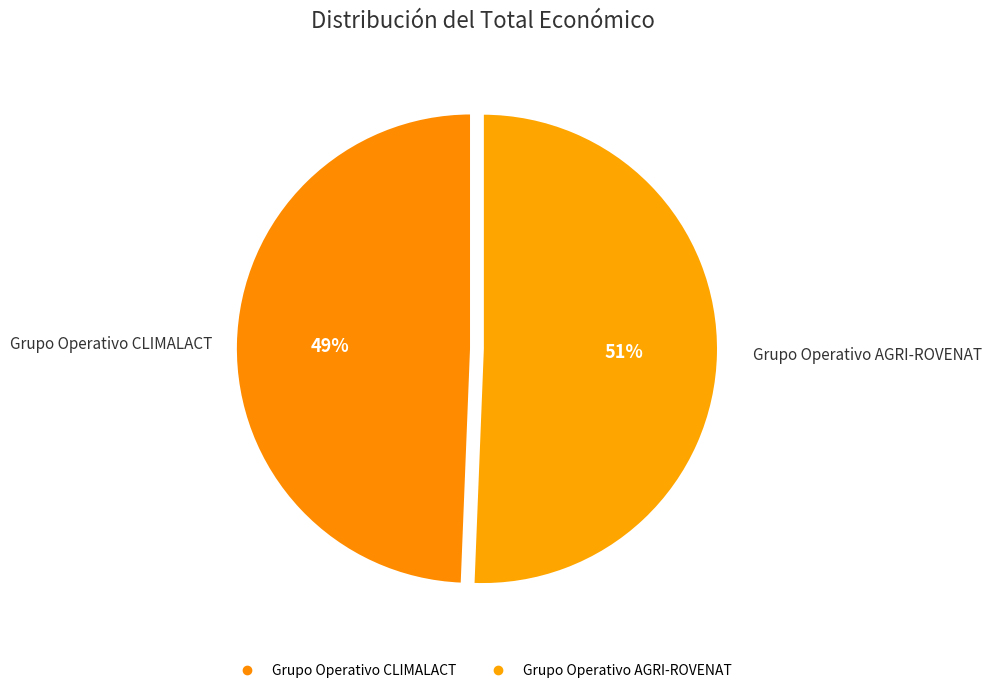

To the nearest percent, what portion does Grupo Operativo AGRI-ROVENAT represent?

51%